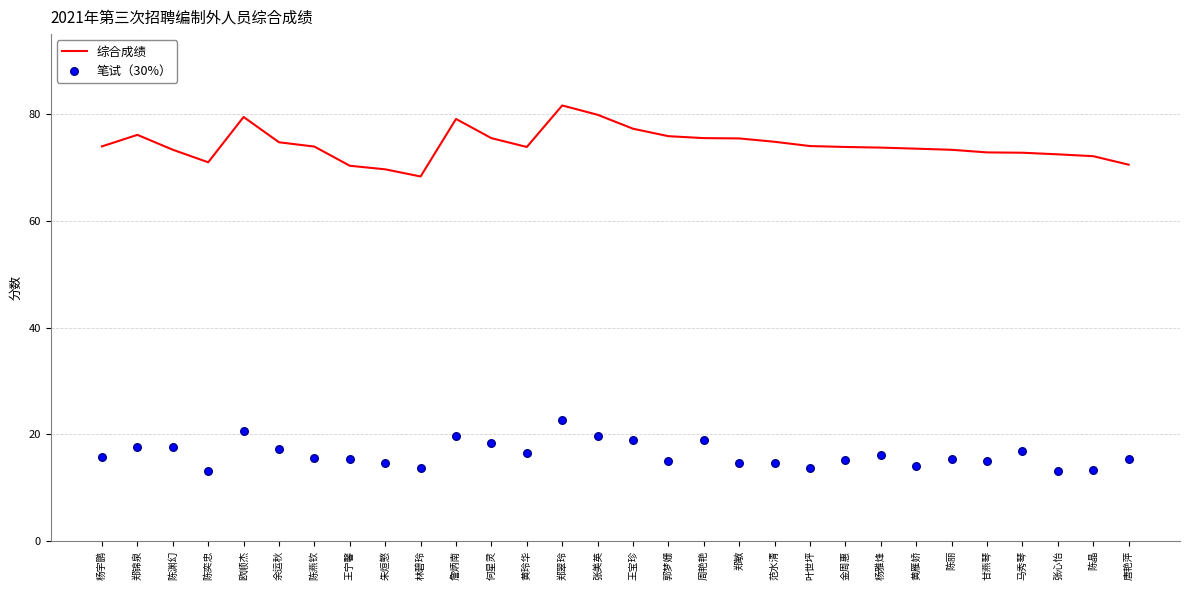

Which series reaches the minimum Y coordinate?

笔试（30%）